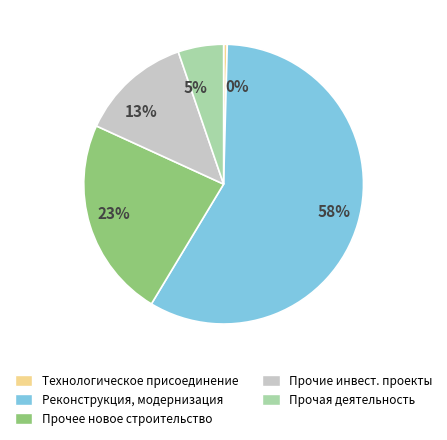

Rank the categories by value from highest to lowest.

Реконструкция, модернизация, Прочее новое строительство, Прочие инвест. проекты, Прочая деятельность, Технологическое присоединение